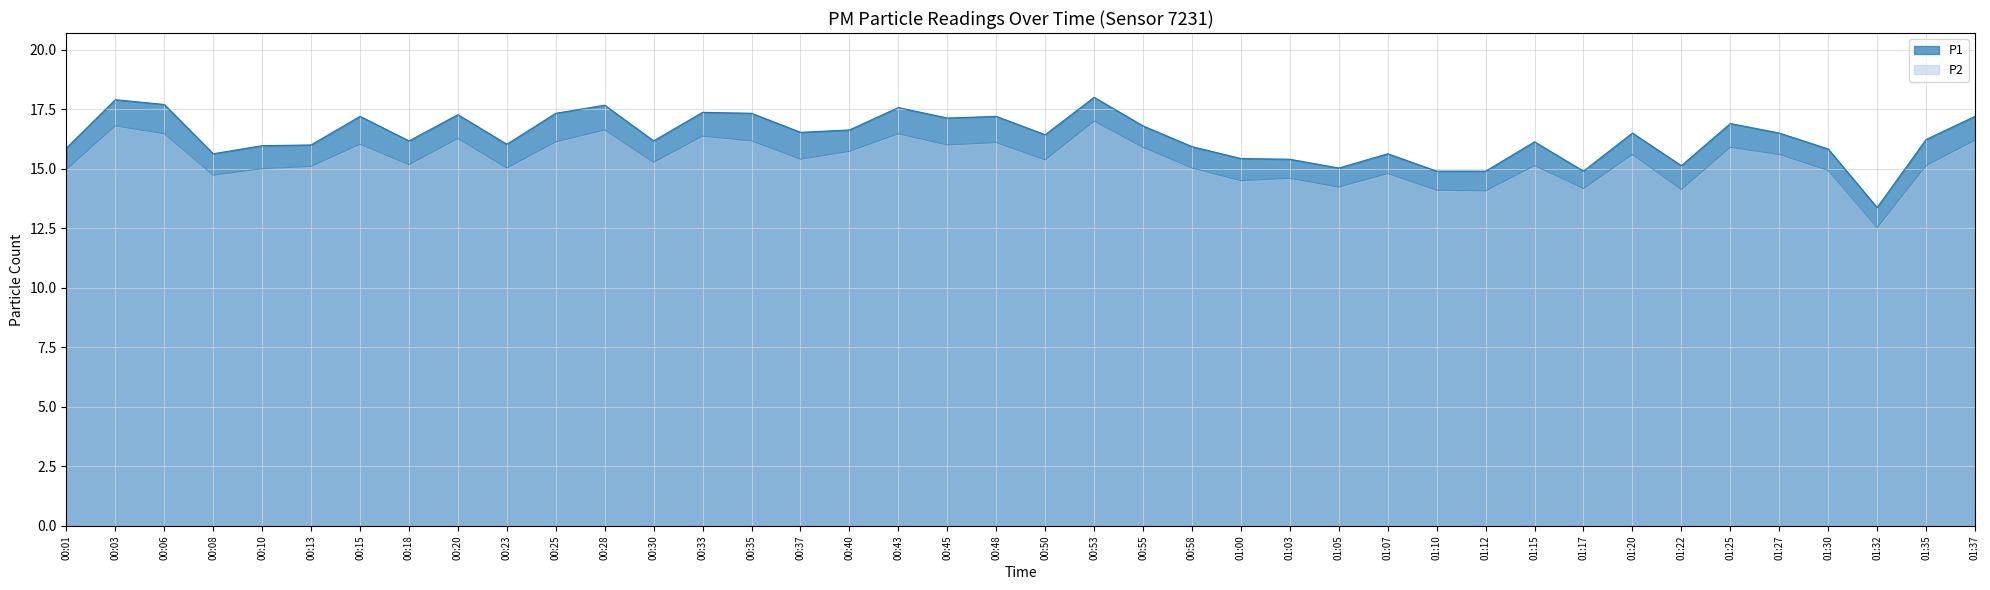

Reading right to left, extract all data points from this chart.

P1: 17.2	16.2	13.4	15.8	16.5	16.9	15.1	16.5	14.9	16.1	14.9	14.9	15.6	15.0	15.4	15.4	15.9	16.8	18.0	16.4	17.2	17.1	17.6	16.6	16.5	17.3	17.4	16.2	17.7	17.3	16.0	17.3	16.2	17.2	16.0	16.0	15.6	17.7	17.9	15.9
P2: 16.2	15.1	12.5	14.9	15.6	15.9	14.1	15.6	14.2	15.1	14.1	14.1	14.8	14.2	14.6	14.5	15.0	15.9	17.0	15.4	16.1	16.0	16.5	15.7	15.4	16.2	16.4	15.3	16.6	16.1	15.0	16.3	15.2	16.0	15.1	15.0	14.7	16.5	16.8	15.0